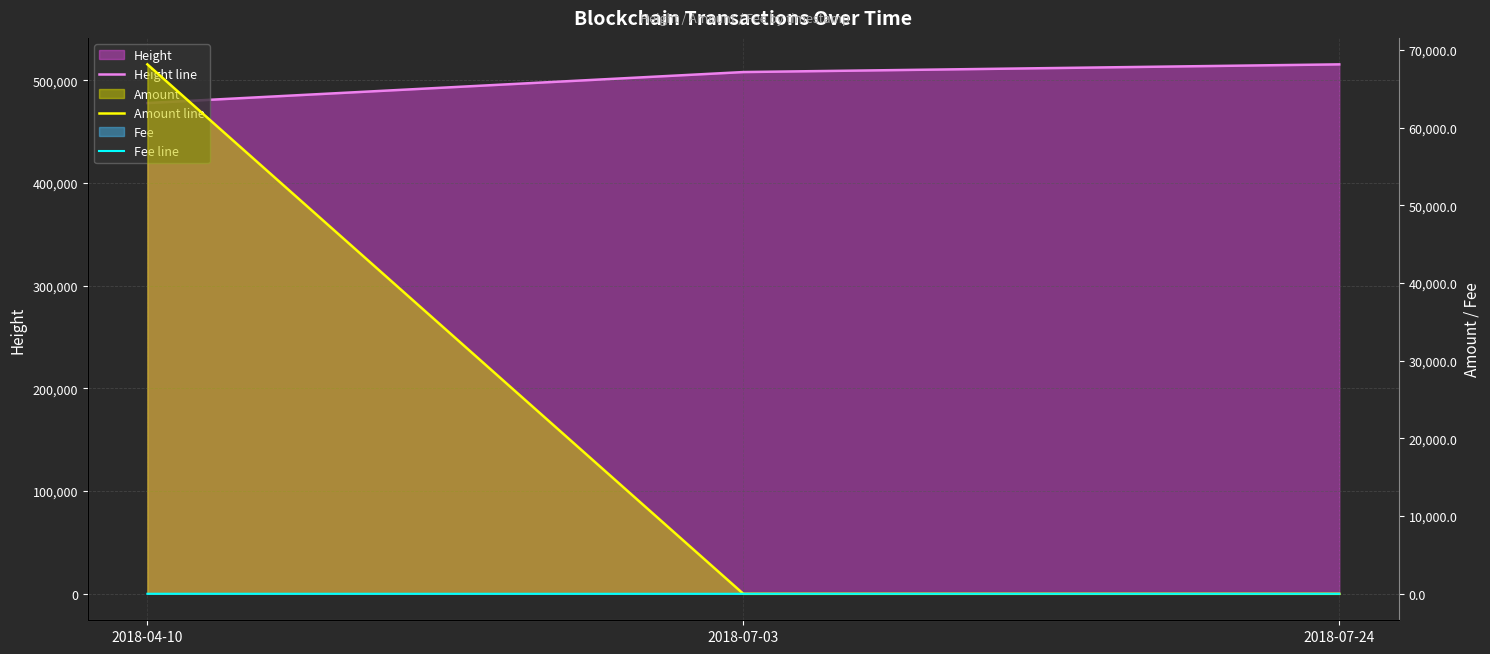

The value of Fee line at 2018-07-24 is 0. True or false?

False